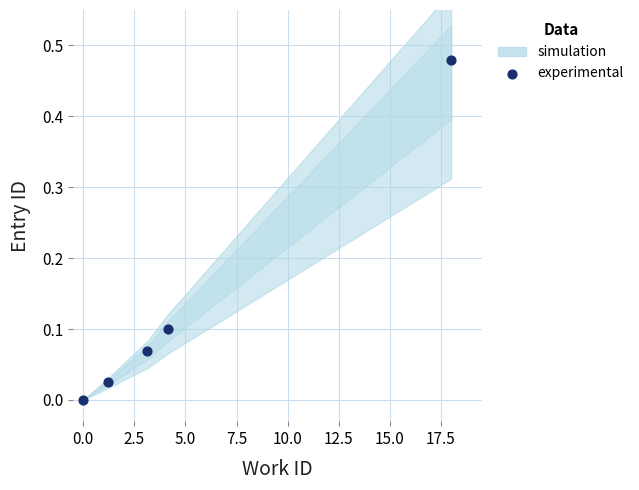

What is the average X value?

5.3